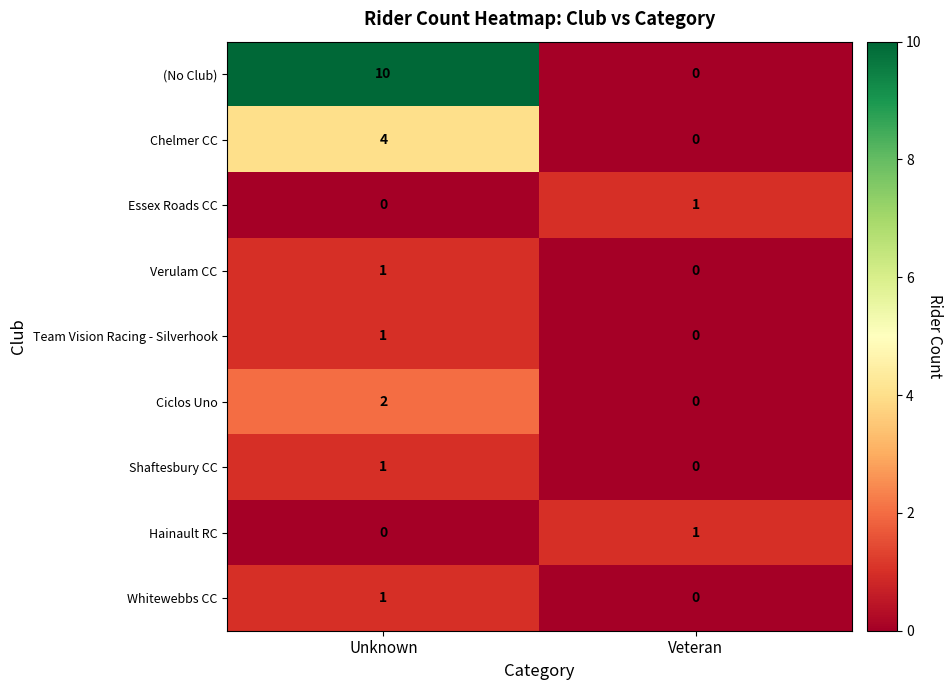

Is it true that (No Club) equals 0 at Veteran?

True